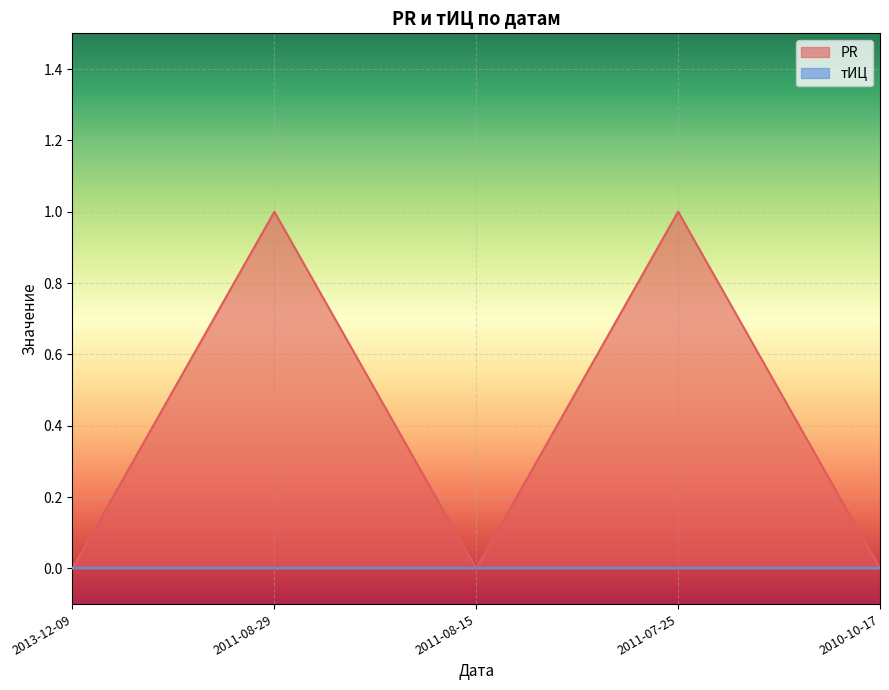

Reading left to right, extract all data points from this chart.

0	1	0	1	0